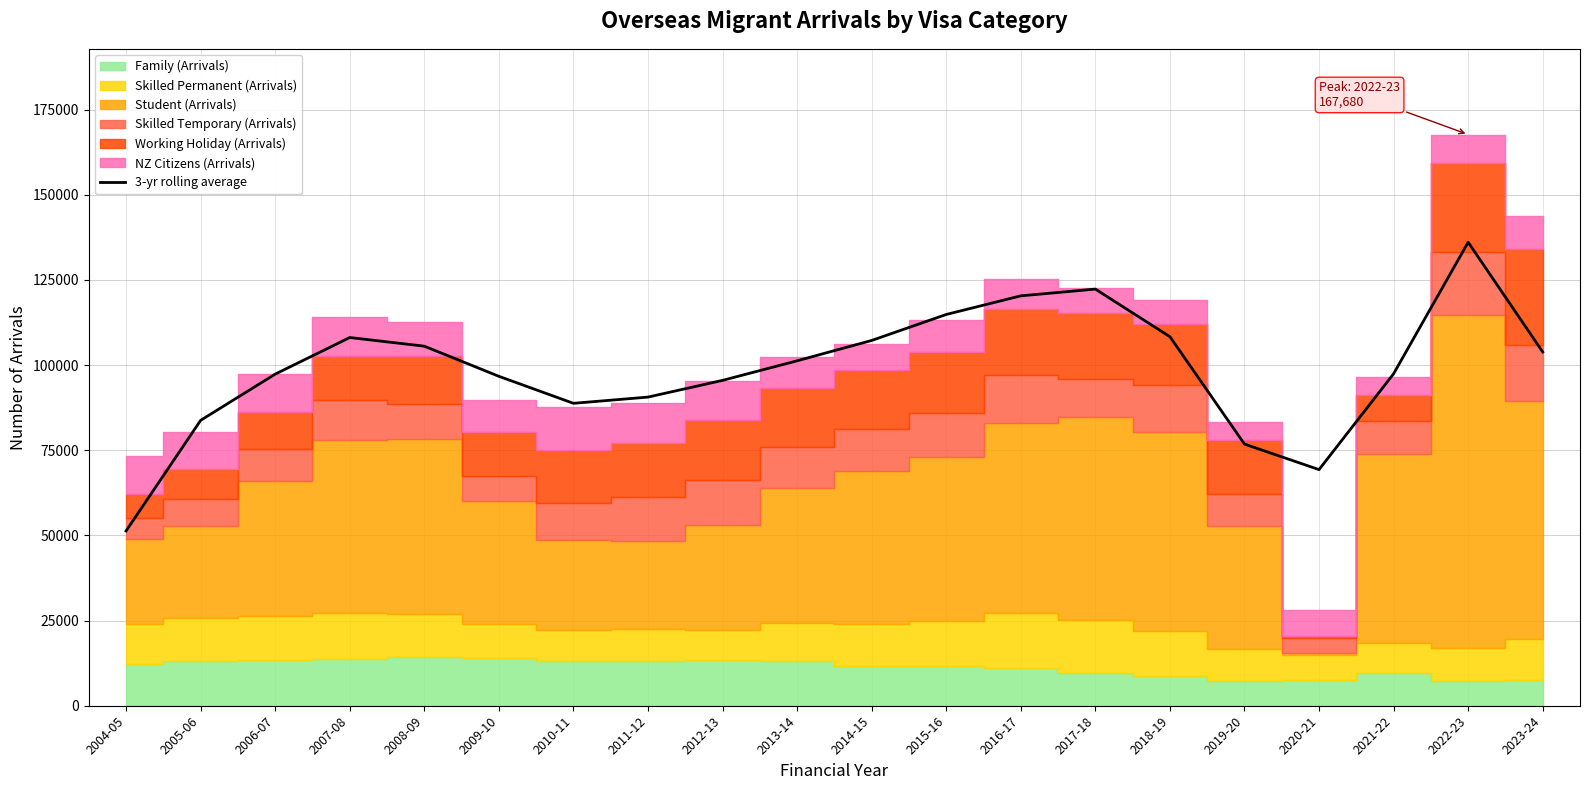

How many interior local peaks (higher than both neighbors) does the data have?

3